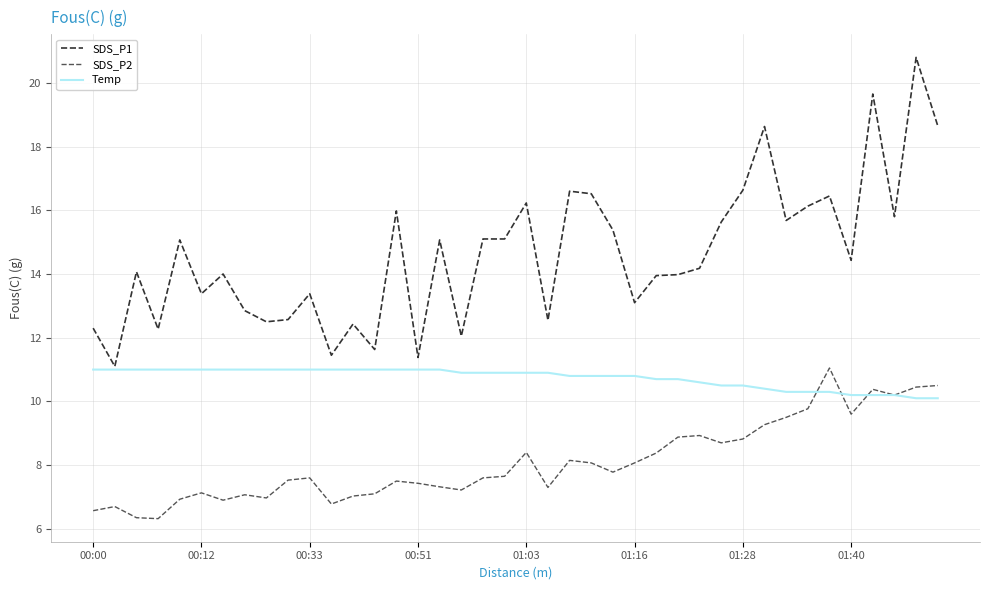

List the series in order of their overall mean, highest first.

SDS_P1, Temp, SDS_P2